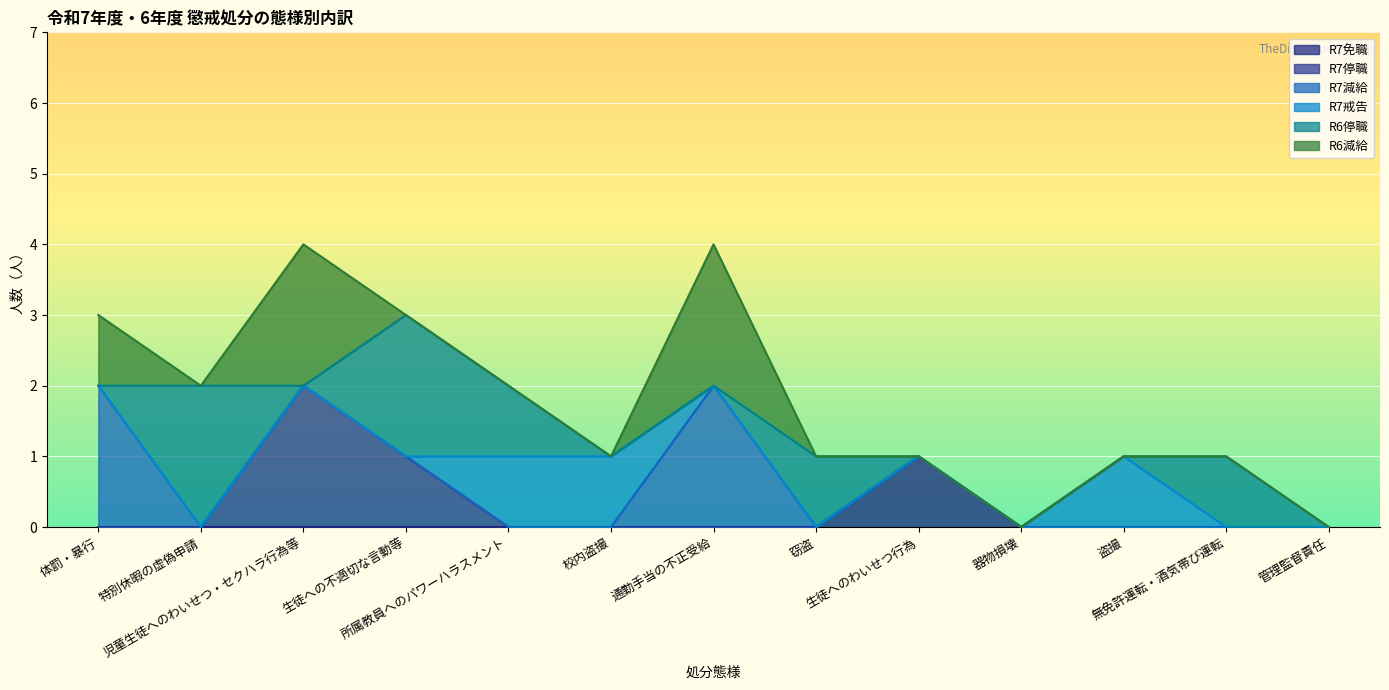

What is the difference between the maximum and minimum values in the R6減給 series?

2